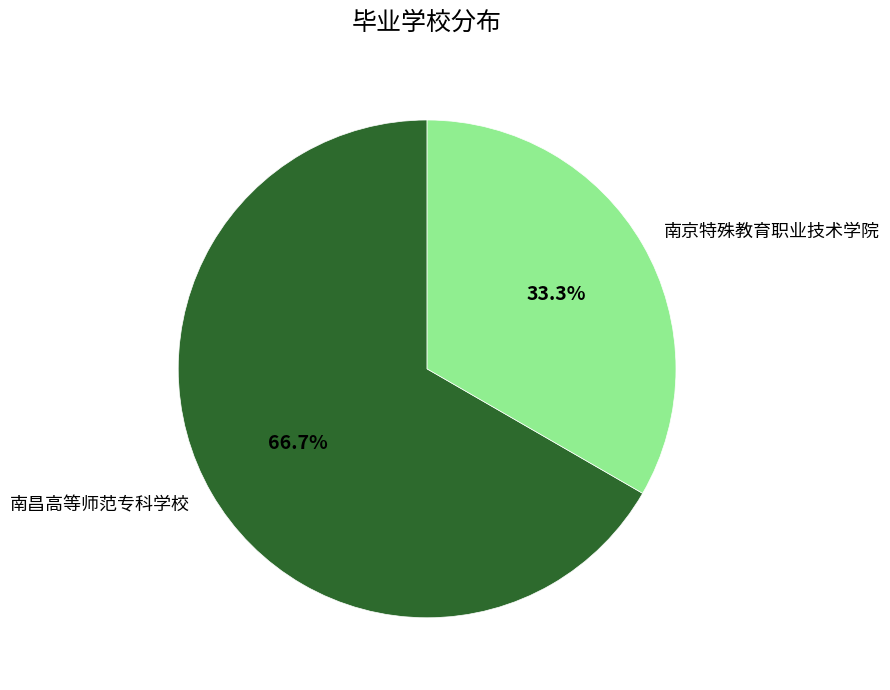

To the nearest percent, what portion does 南昌高等师范专科学校 represent?

67%